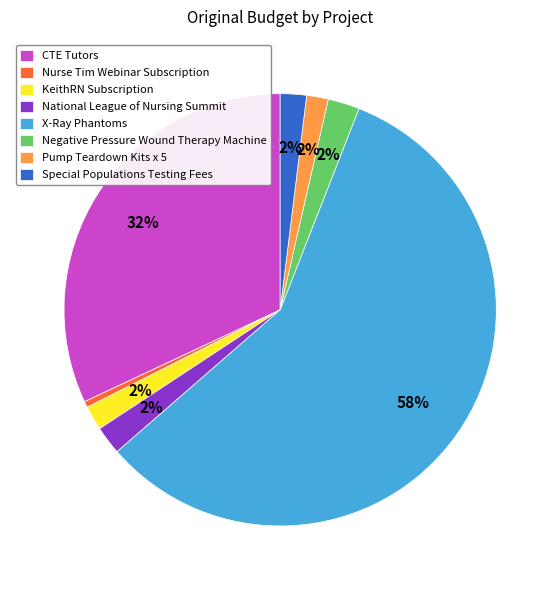

To the nearest percent, what portion does Negative Pressure Wound Therapy Machine represent?

2%